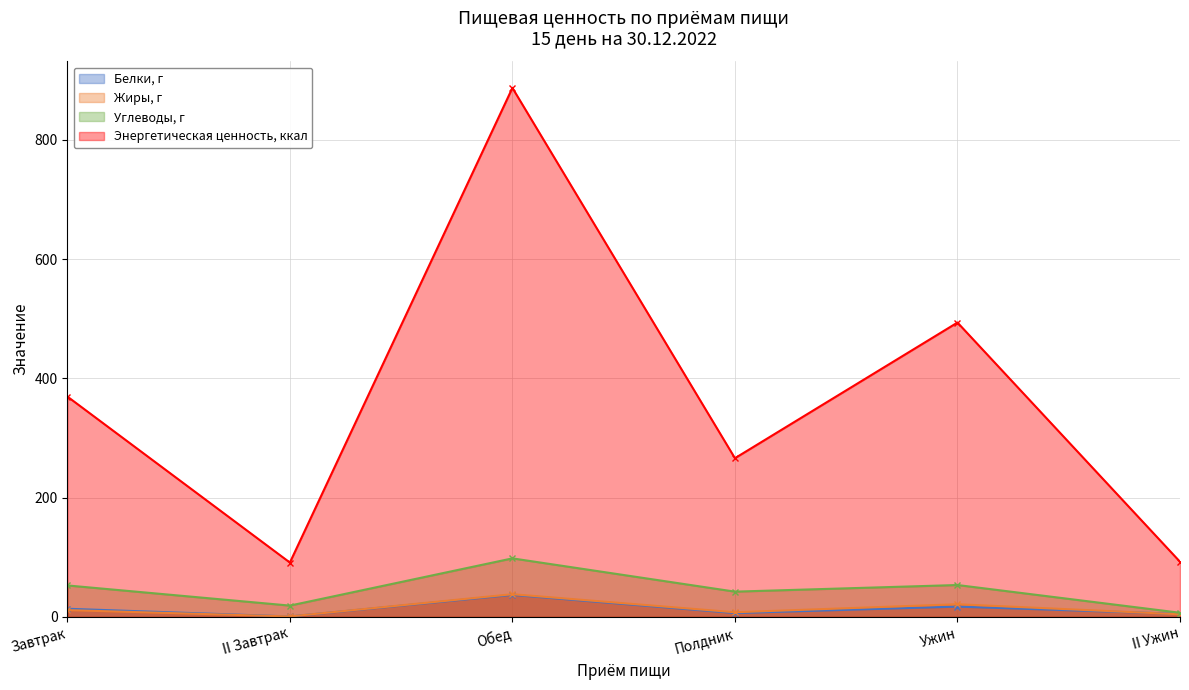

At which category is the sum across all series the highest?

Обед